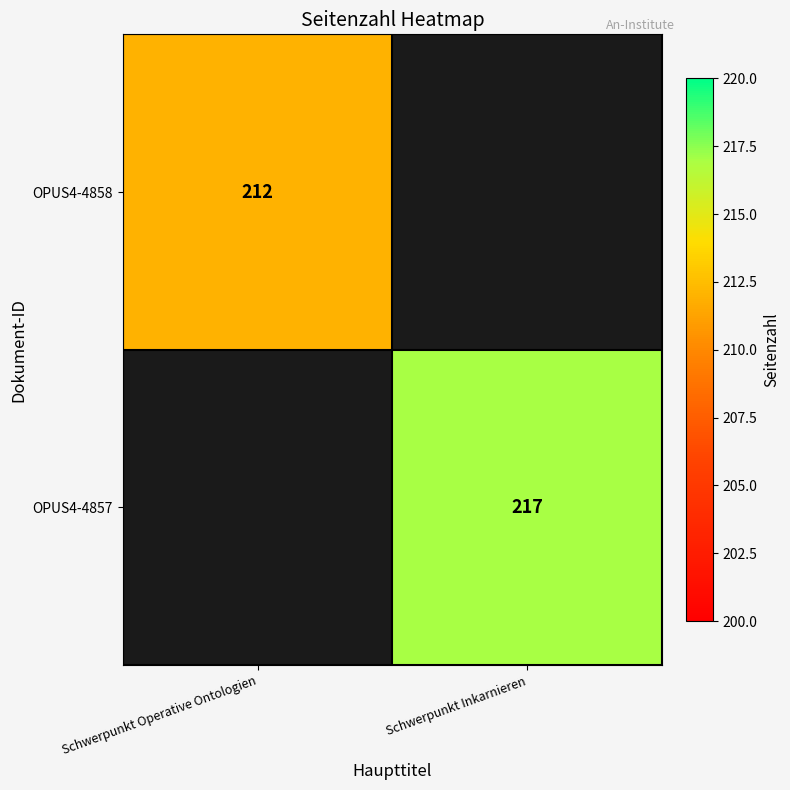

At how many categories does at least one series exceed 216?

1